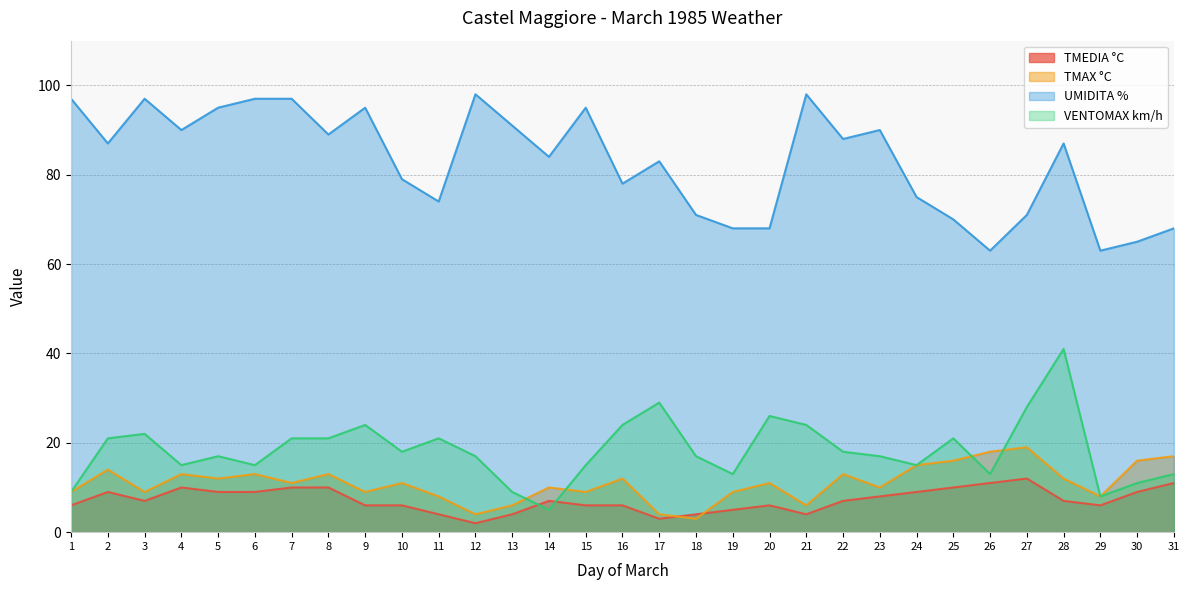

List the labels in order of TMAX °C value, largest first.

27, 26, 31, 25, 30, 24, 2, 4, 6, 8, 22, 5, 16, 28, 7, 10, 20, 14, 23, 1, 3, 9, 15, 19, 11, 29, 13, 21, 12, 17, 18